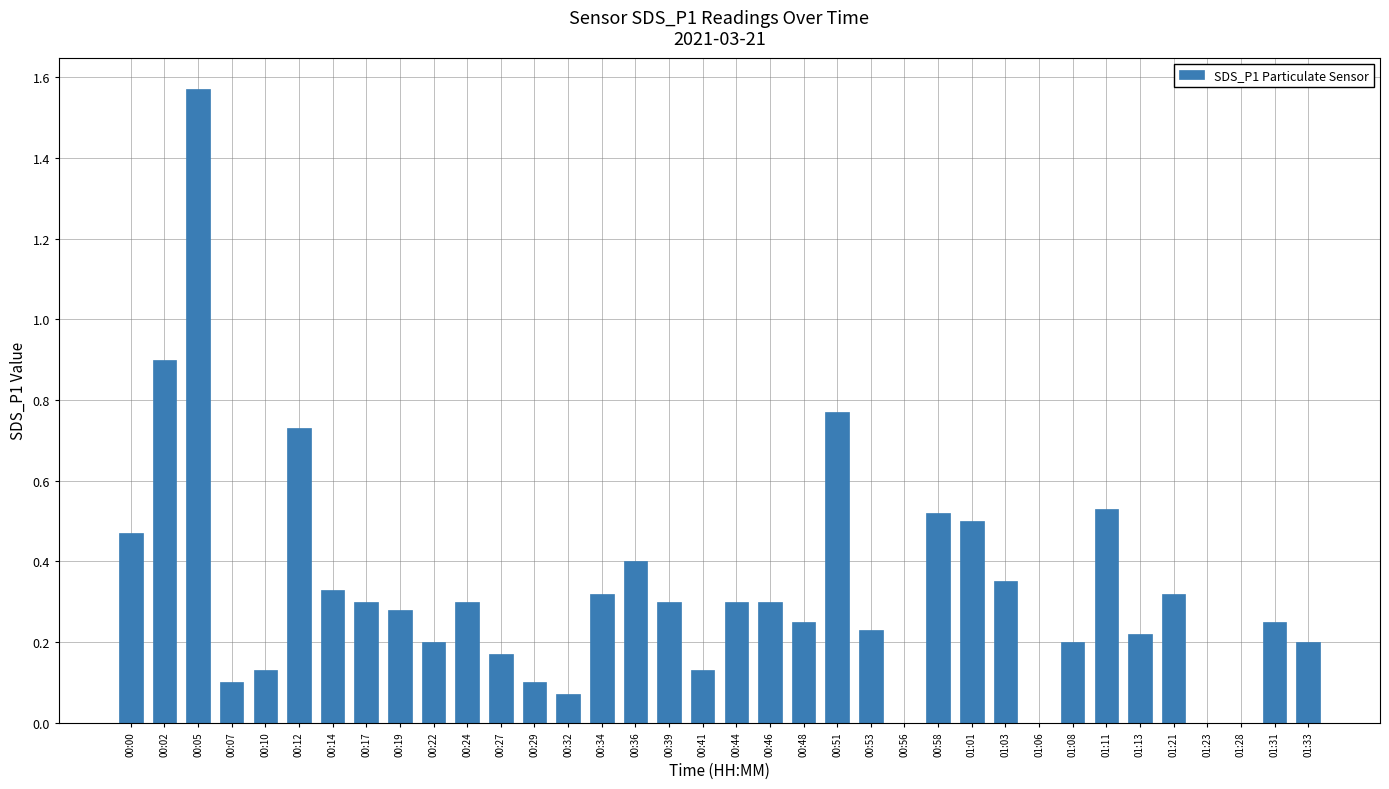

What is the sum of all values?

11.7